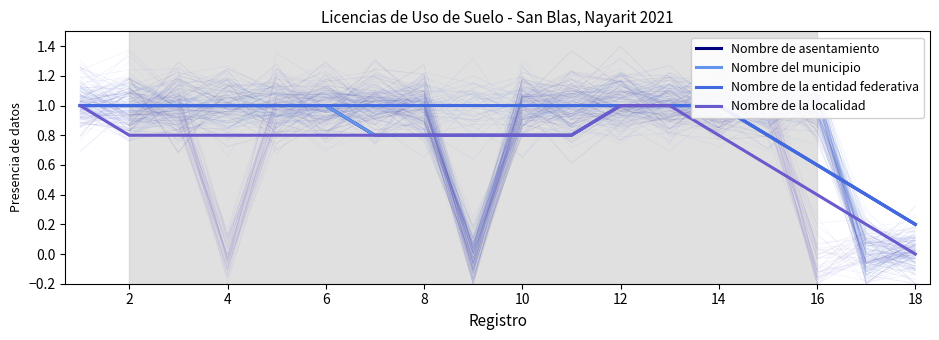

What is the average value of the Nombre de asentamiento series?

0.8